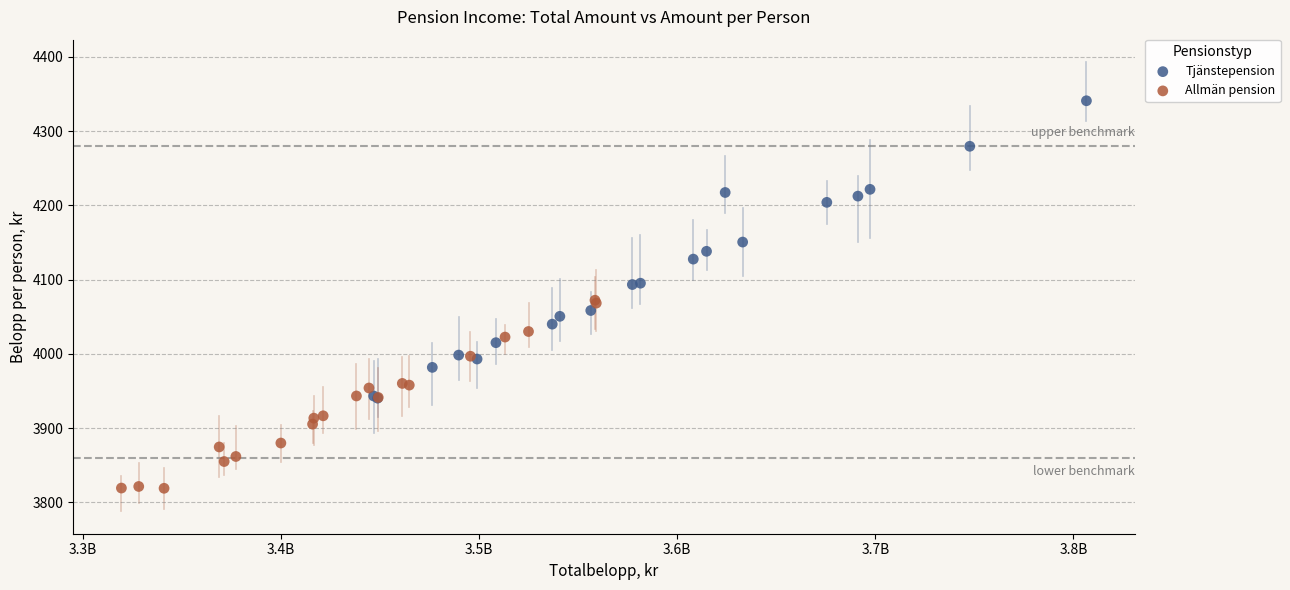

Which series has the widest spread of Y values?

Tjänstepension